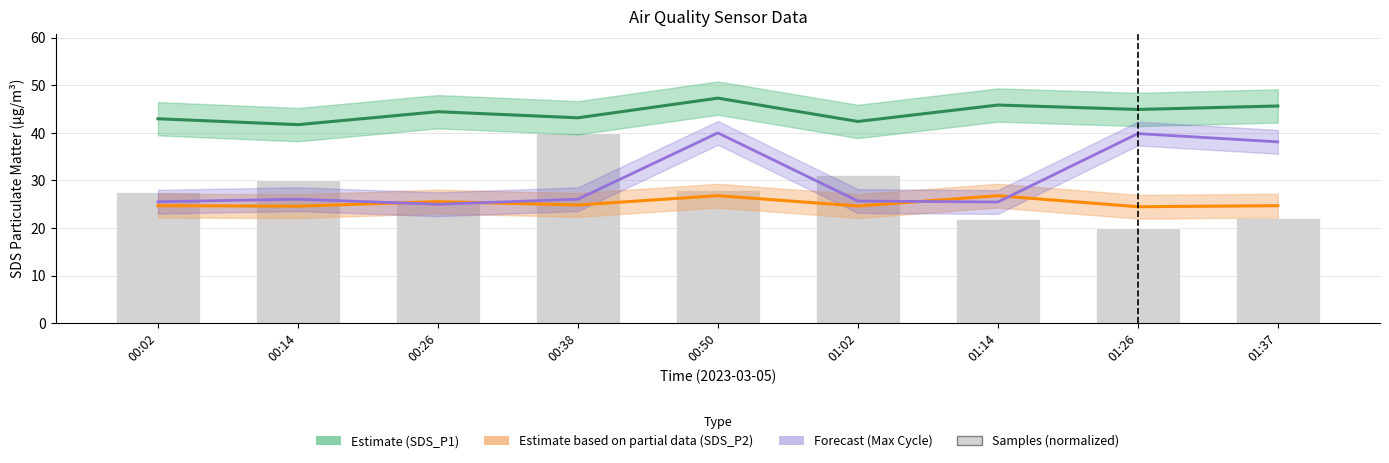

What is the difference between the highest and lowest values at 01:02?

17.8